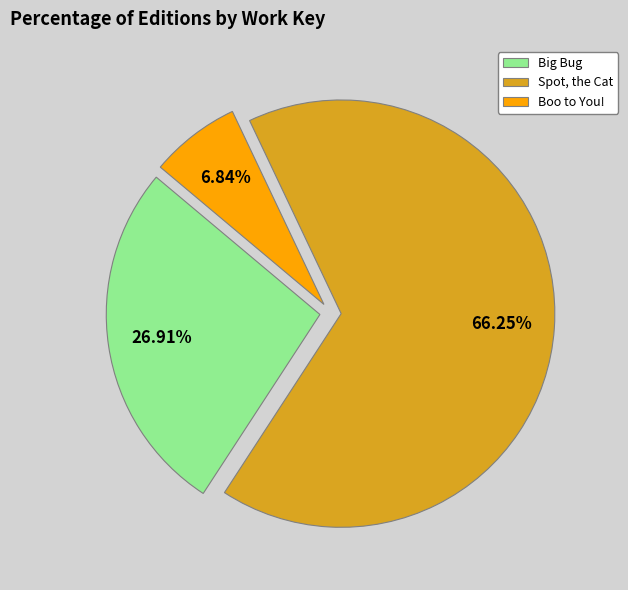

What percentage do Big Bug and Boo to You! together represent?

33.8%